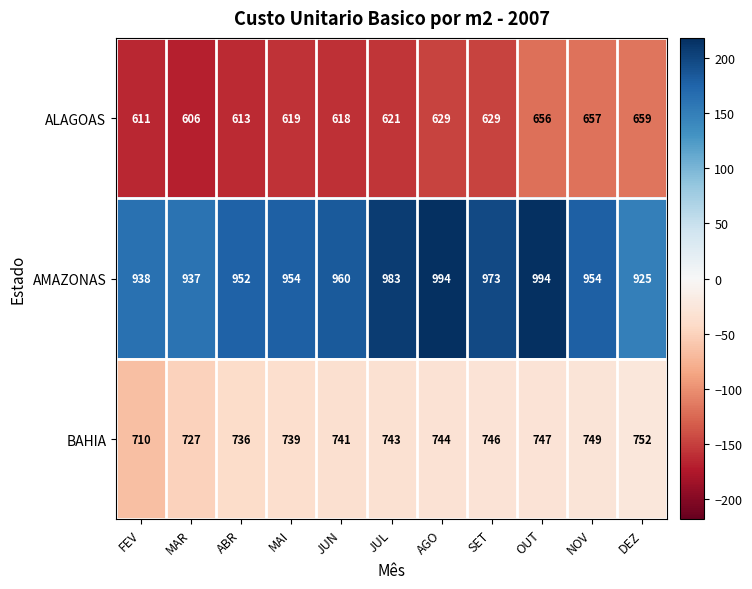

Which series has the largest total across all categories?

AMAZONAS